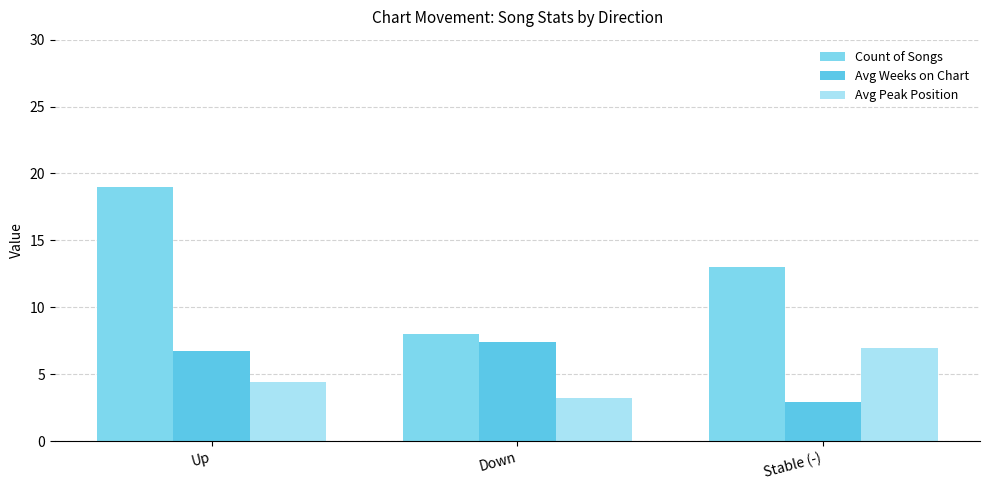

At which label is Avg Weeks on Chart closest to 5?

Up